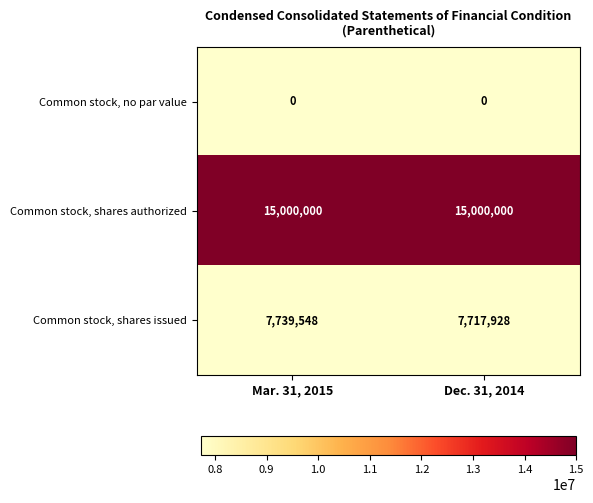

What is the maximum value for Common stock, shares issued?

7739548